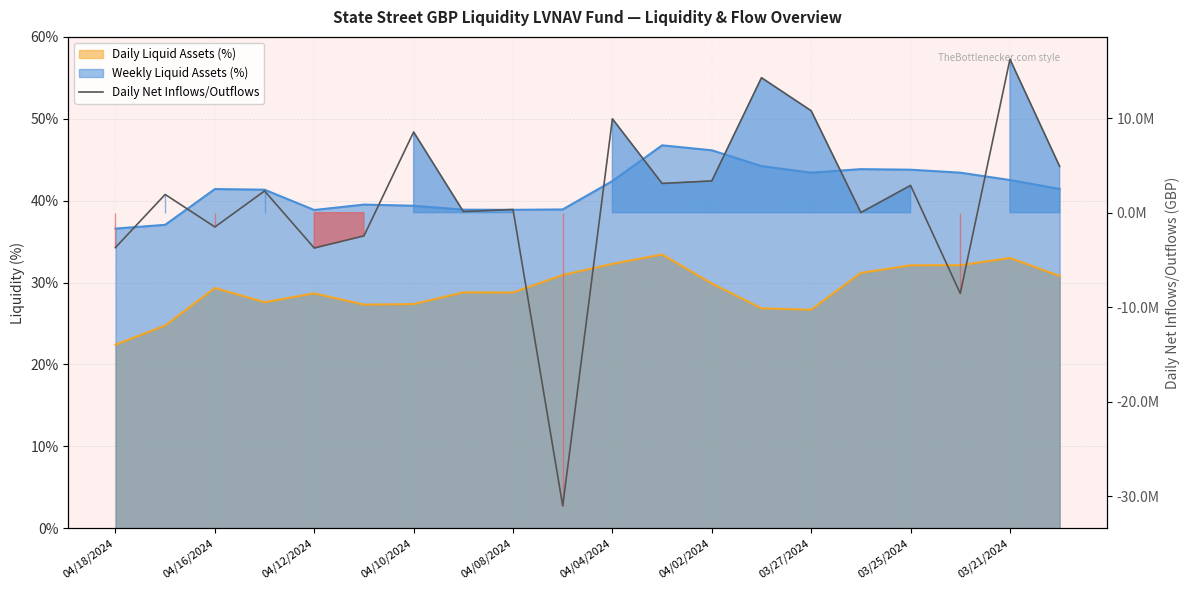

What is the difference between the values at 03/27/2024 and 04/16/2024?

12302556.0